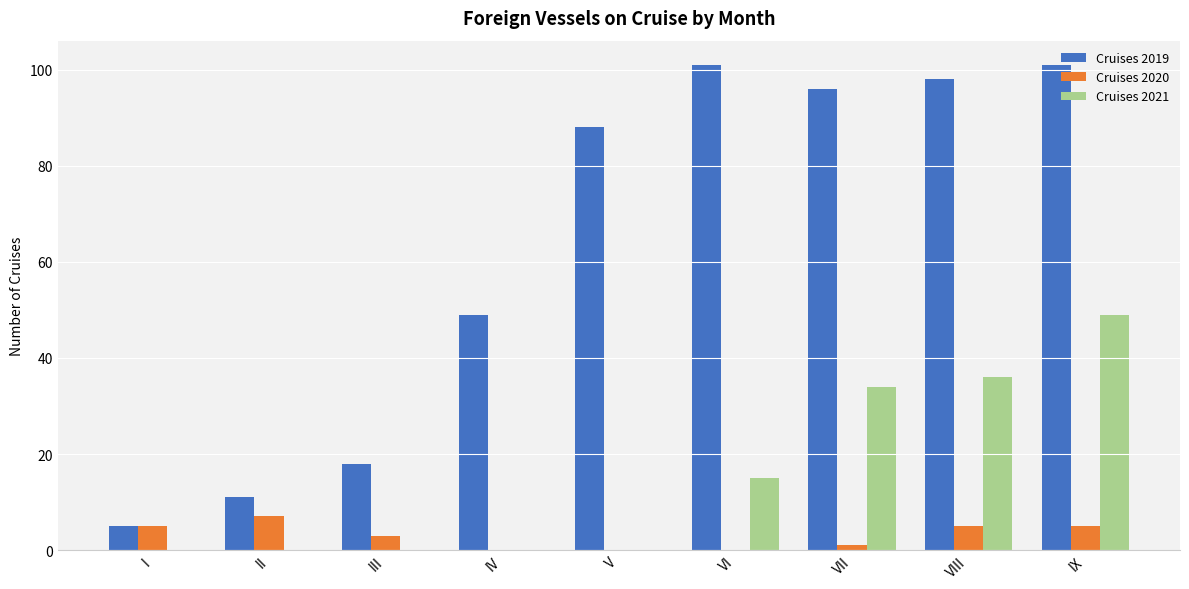

Between V and IX, which series saw the biggest shift?

Cruises 2021